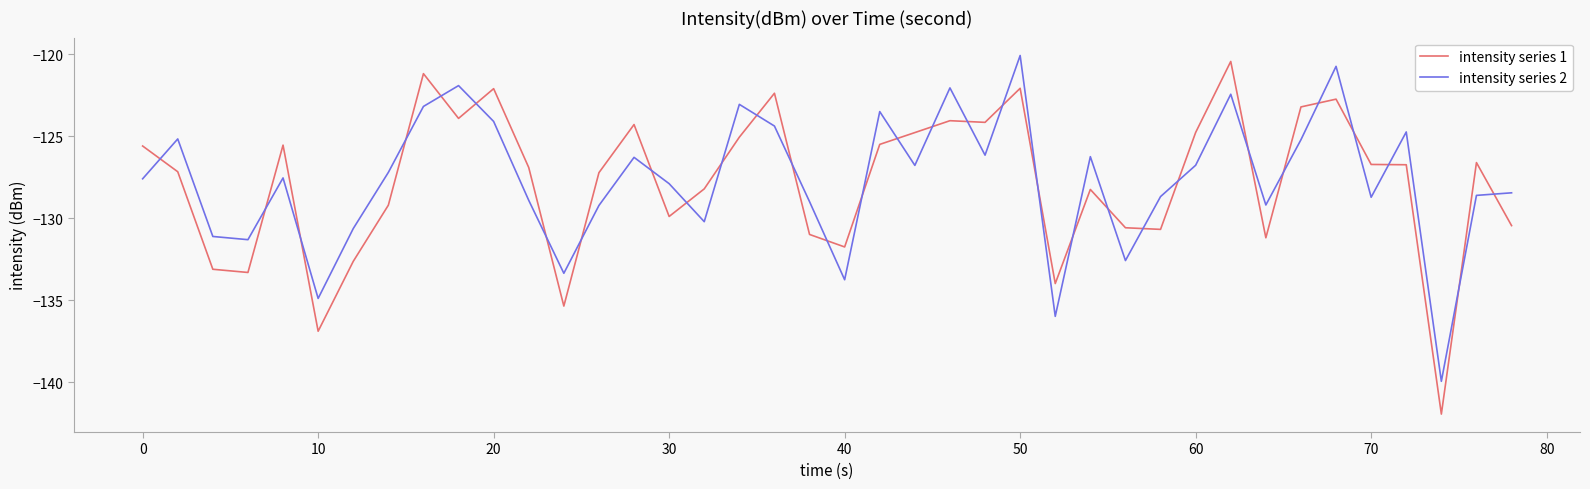

What is the maximum value for intensity series 2?

-120.1